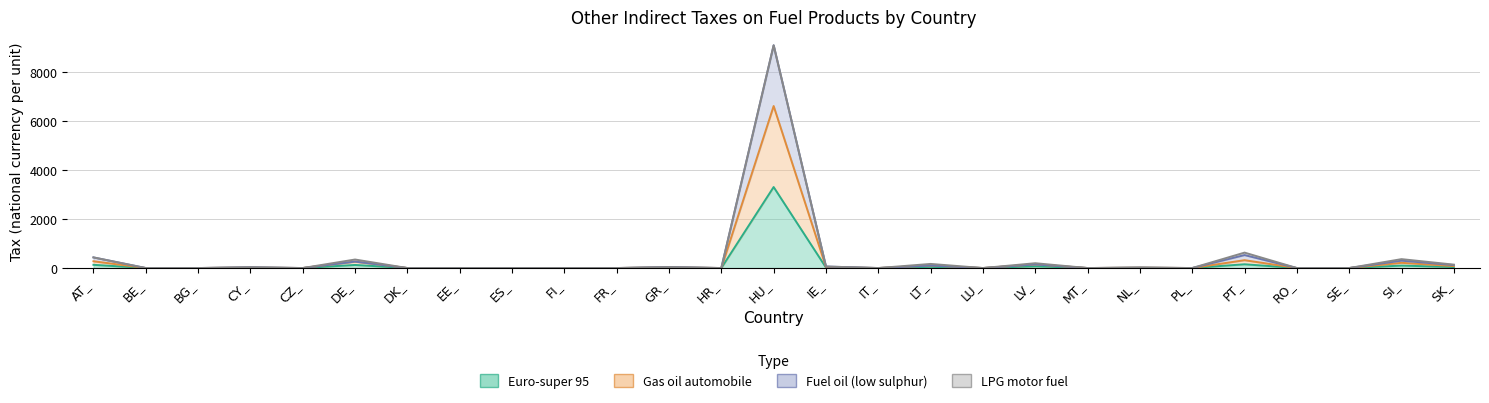

Count the number of categories in the chart.

27